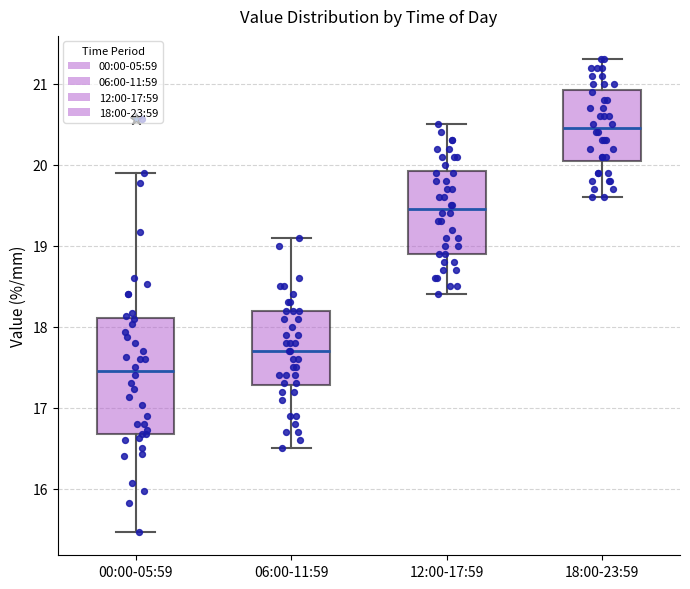

Reading left to right, read every box against the y-axis: the position of its median line, the range the box covers, and the ends of its whiskers. The values are not printed on the chart, so give them approximately, as read against the axis.

00:00-05:59: median 17.5, box 16.7 to 18.1, whiskers 15.5 to 19.9
06:00-11:59: median 17.7, box 17.3 to 18.2, whiskers 16.5 to 19.1
12:00-17:59: median 19.5, box 18.9 to 19.9, whiskers 18.4 to 20.5
18:00-23:59: median 20.5, box 20.1 to 20.9, whiskers 19.6 to 21.3